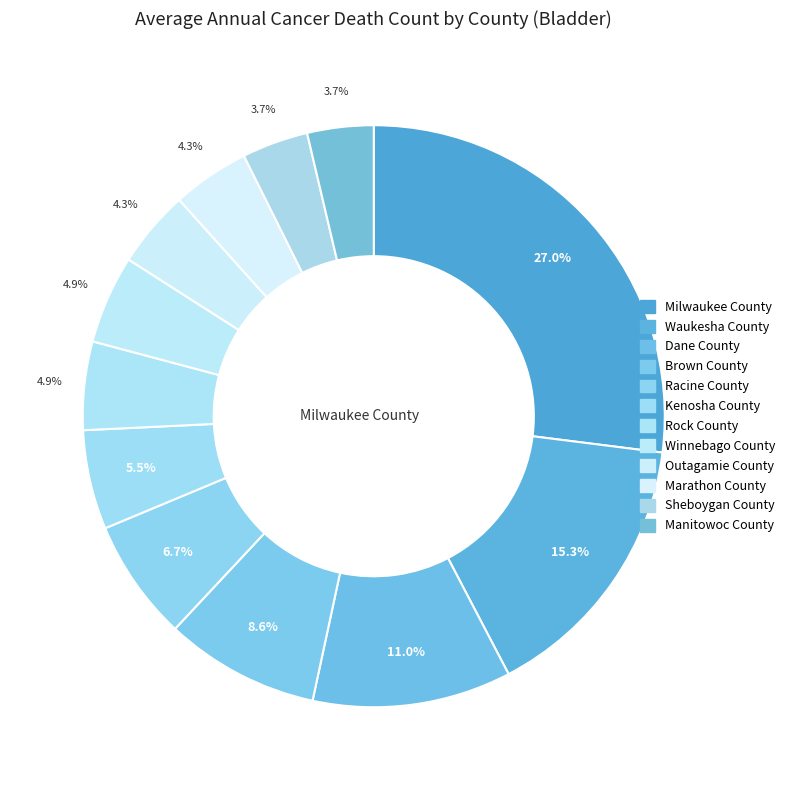

To the nearest percent, what is the combined percentage of Manitowoc County and Winnebago County?

9%